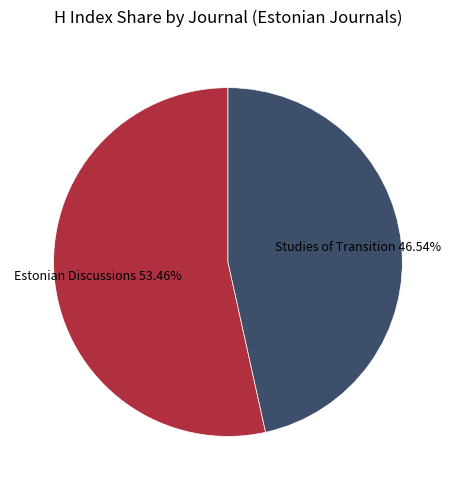

Is there any slice that represents more than half of the pie?

Yes